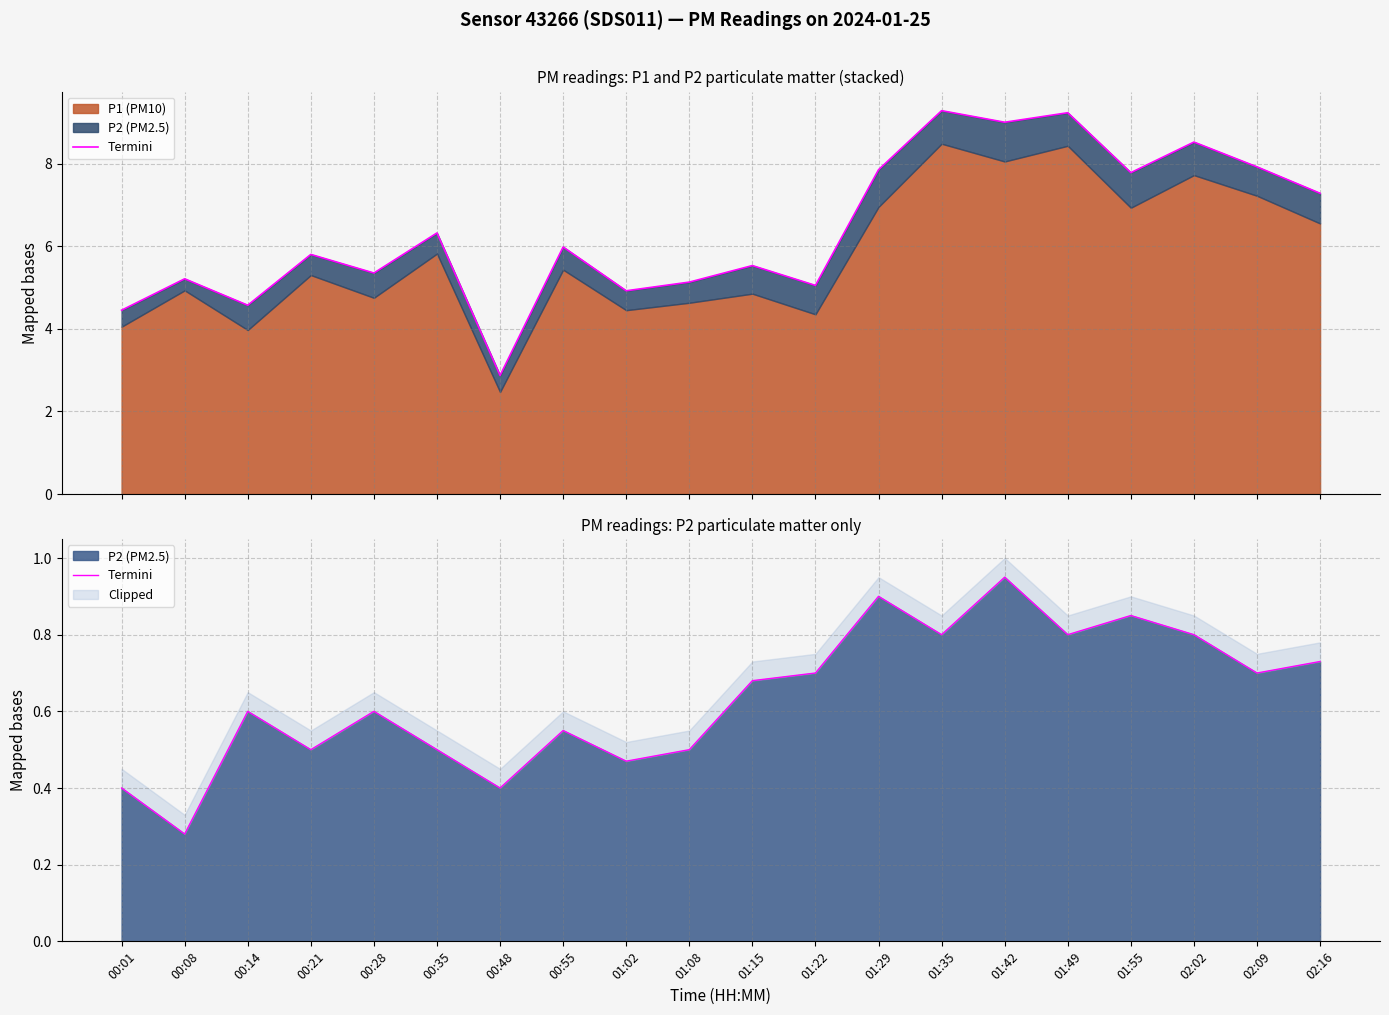

What is the difference between the values at 00:21 and 00:48?

0.1